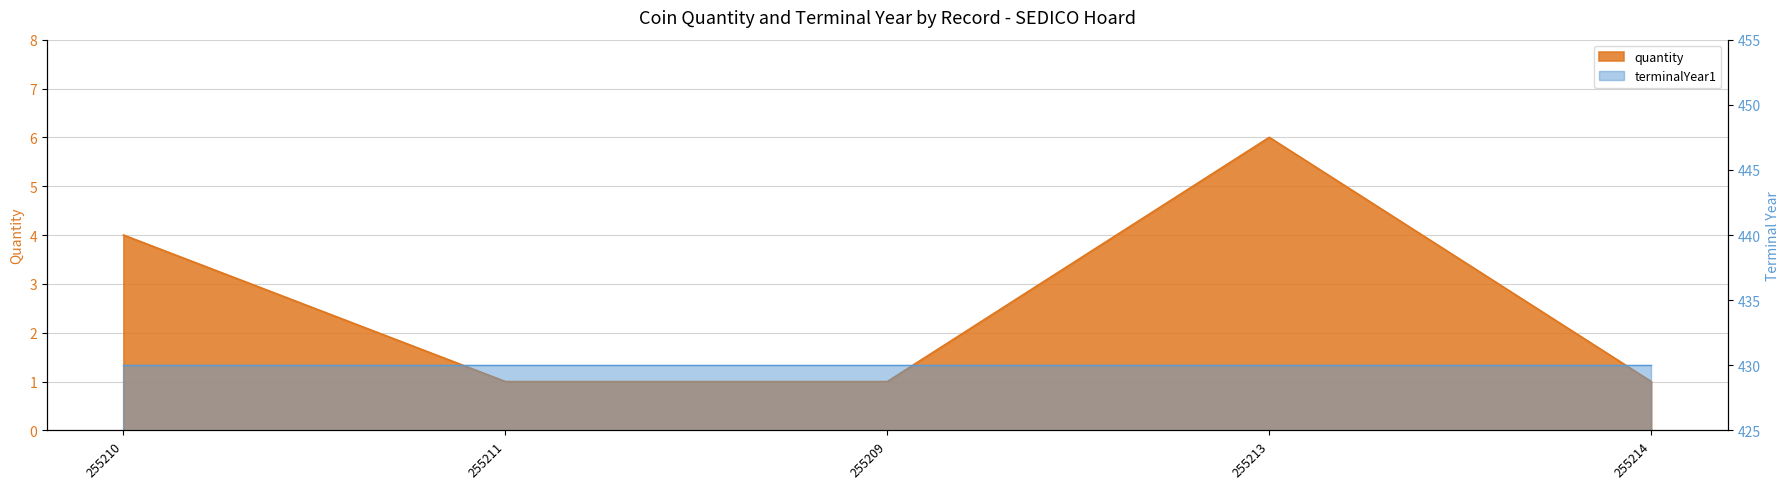

What is the sum of all values?

13